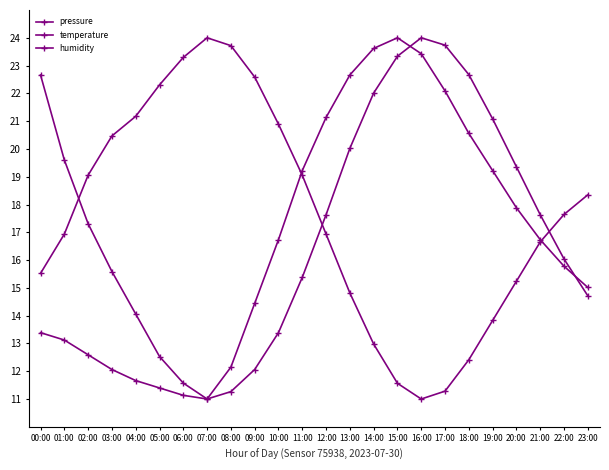

Rank the categories by pressure value from highest to lowest.

15:00, 14:00, 16:00, 00:00, 13:00, 17:00, 12:00, 18:00, 01:00, 11:00, 19:00, 20:00, 02:00, 10:00, 21:00, 22:00, 03:00, 23:00, 09:00, 04:00, 05:00, 08:00, 06:00, 07:00